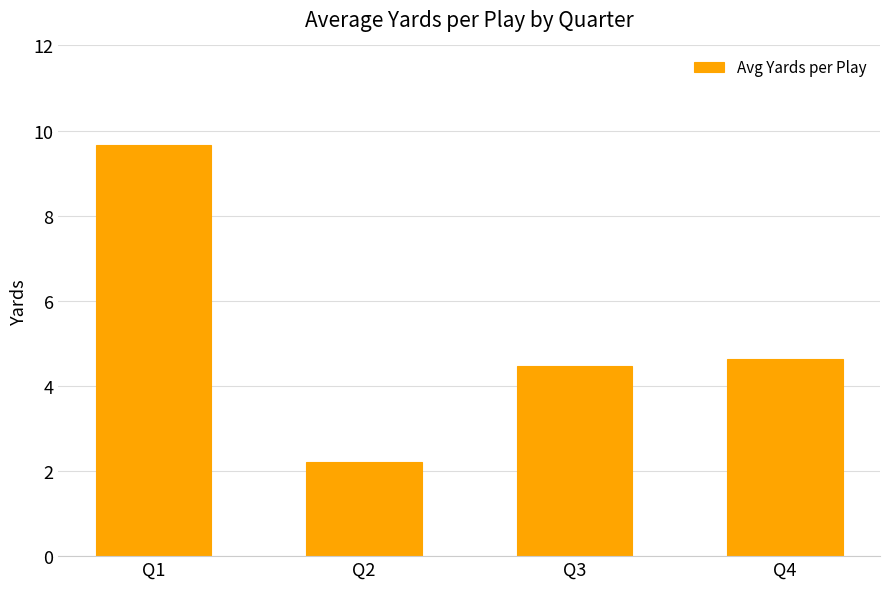

What is the change in value from Q2 to Q3?

+2.2